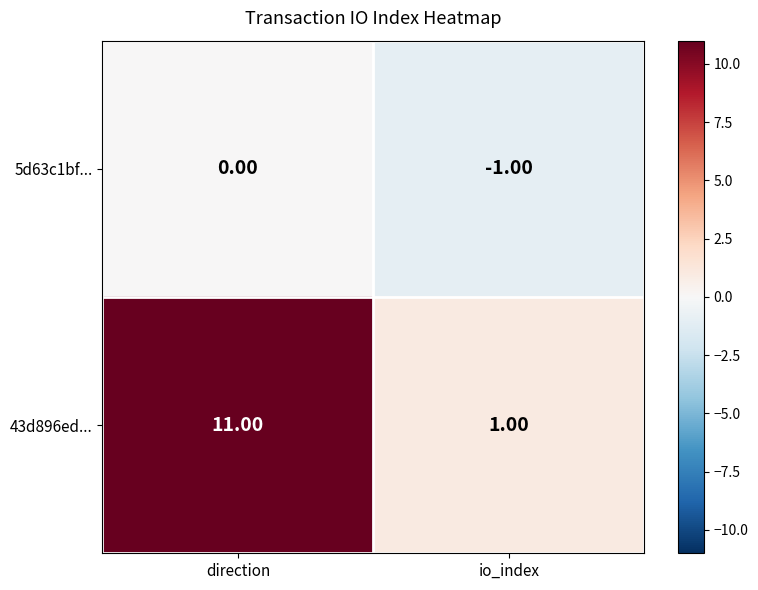

Which series has the widest spread of values?

43d896ed...